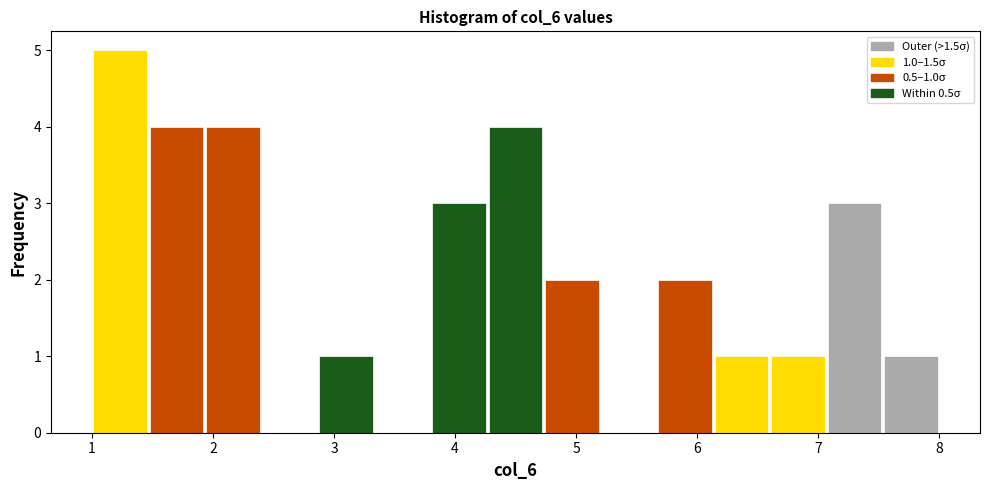

Over which range of the x-axis is the bar tallest?

1.0 to 1.5